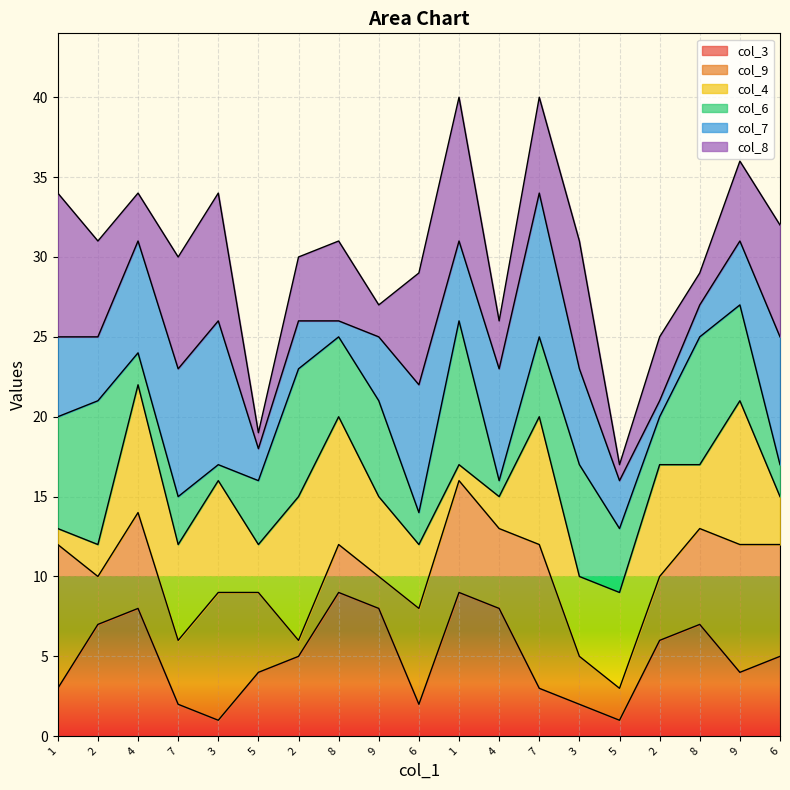

Reading left to right, list all the values displayed in this chart.

col_3_line: 3	7	8	2	1	4	5	9	8	2	9	8	3	2	1	6	7	4	5
col_9_line: 12	10	14	6	9	9	6	12	10	8	16	13	12	5	3	10	13	12	12
col_4_line: 13	12	22	12	16	12	15	20	15	12	17	15	20	10	9	17	17	21	15
col_6_line: 20	21	24	15	17	16	23	25	21	14	26	16	25	17	13	20	25	27	17
col_7_line: 25	25	31	23	26	18	26	26	25	22	31	23	34	23	16	21	27	31	25
col_8_line: 34	31	34	30	34	19	30	31	27	29	40	26	40	31	17	25	29	36	32